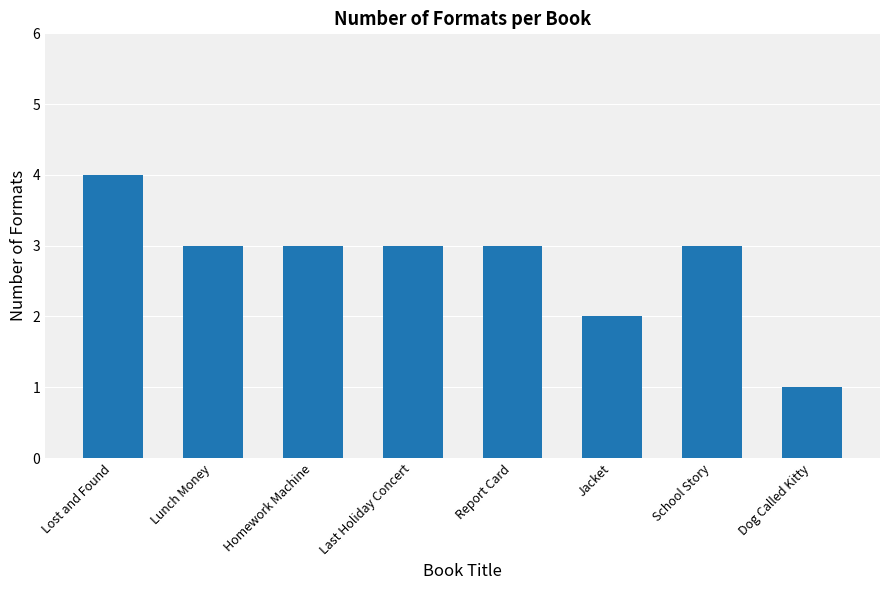

Reading left to right, extract all data points from this chart.

4	3	3	3	3	2	3	1